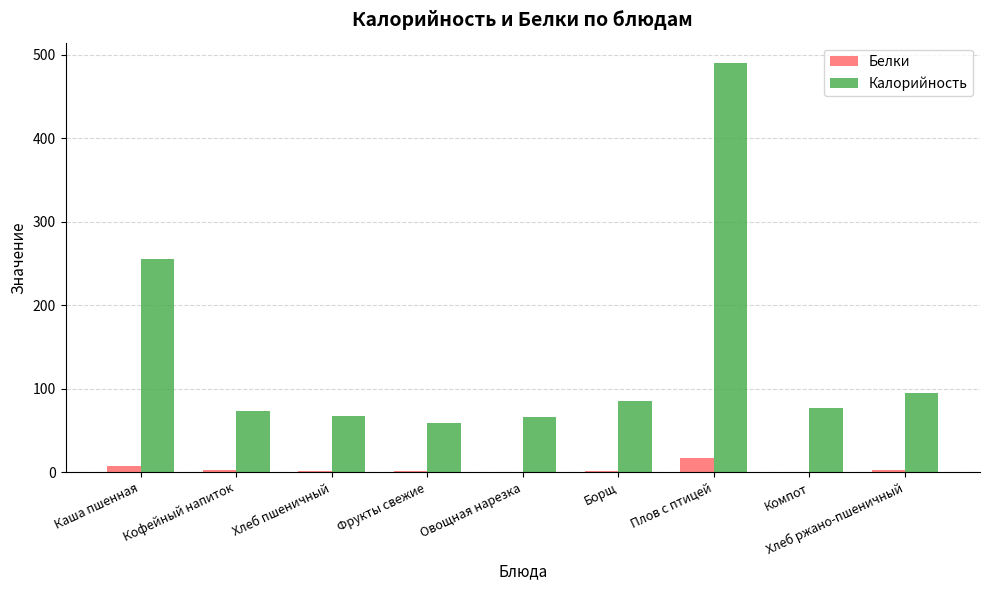

At which category is the sum across all series the highest?

Плов с птицей